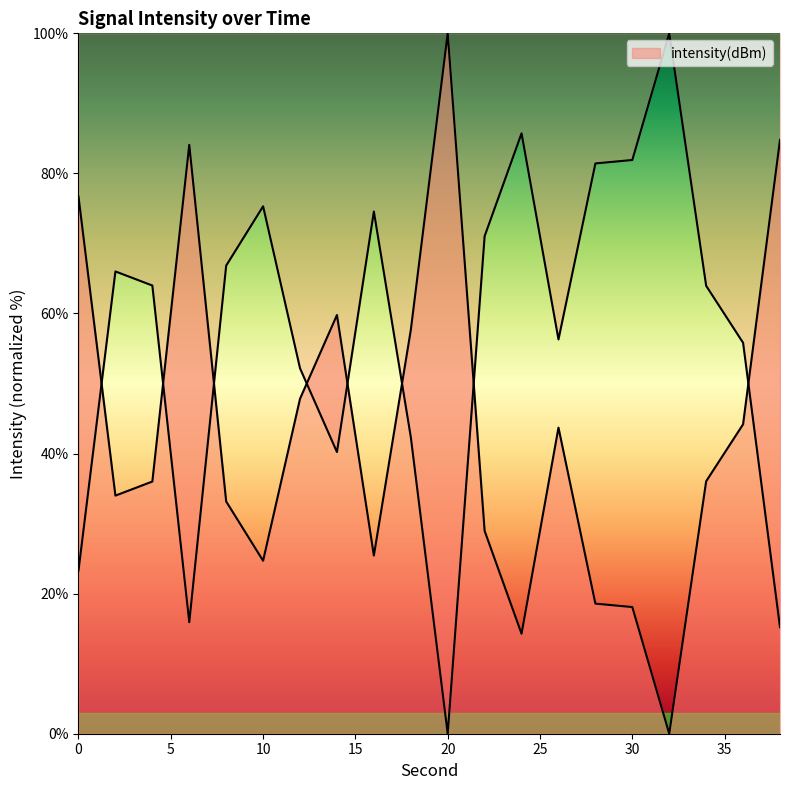

Does the chart display data point markers on the line(s)?

No